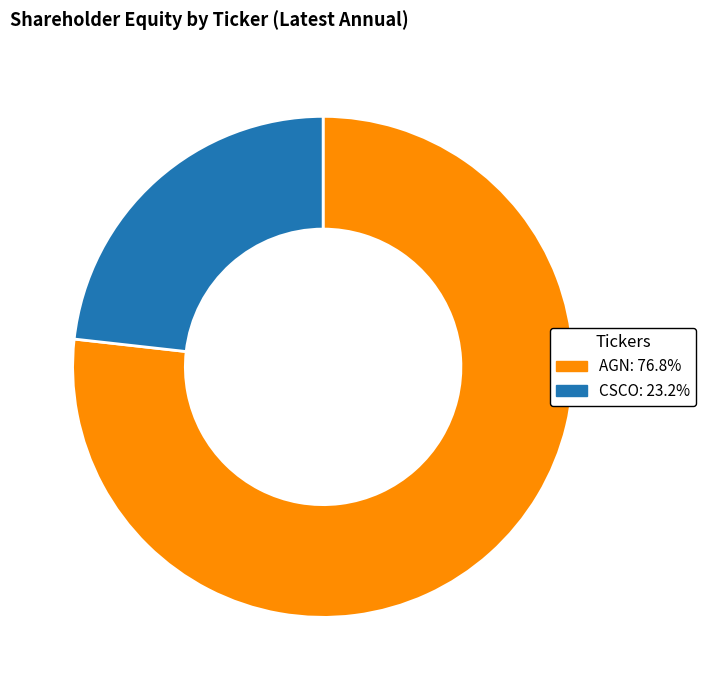

Is AGN the majority of the pie?

Yes